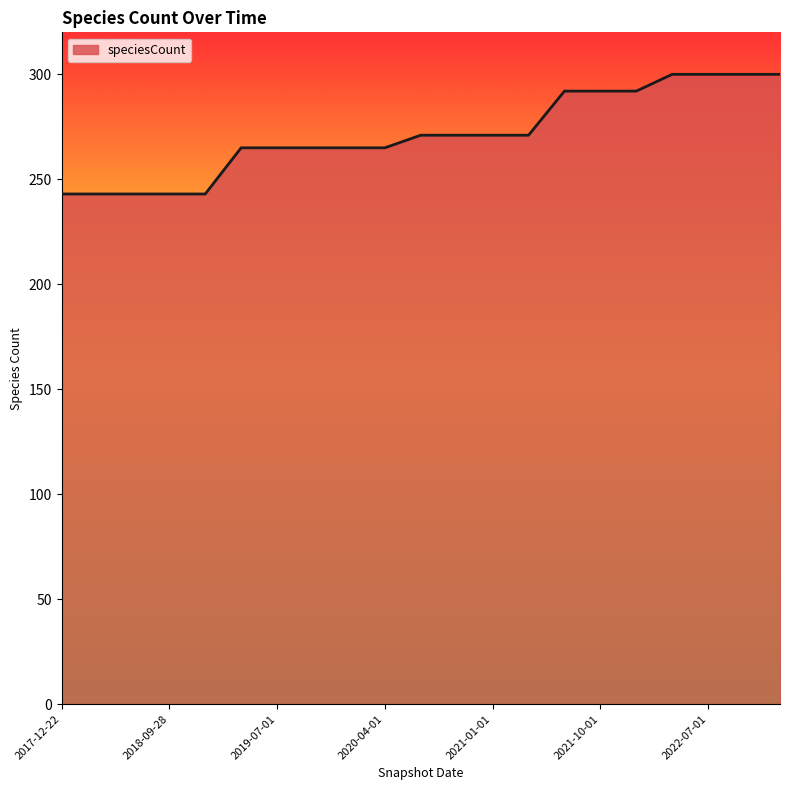

What is the difference between the maximum and minimum values?

57